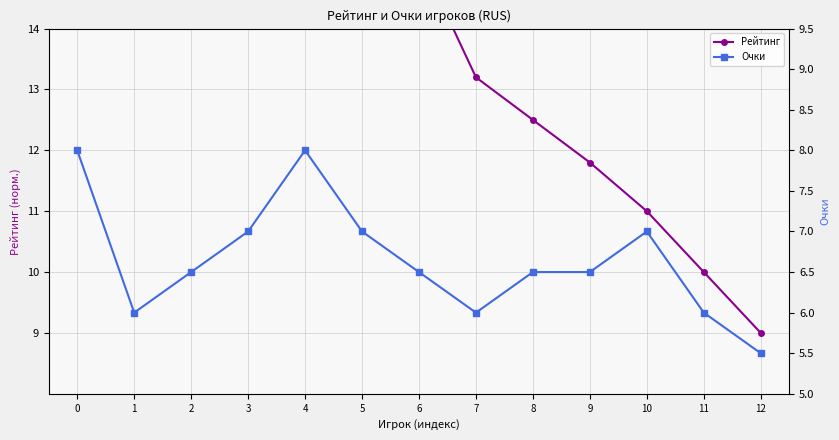

Is the value of Рейтинг at 2 greater than the value of Очки at 7?

Yes